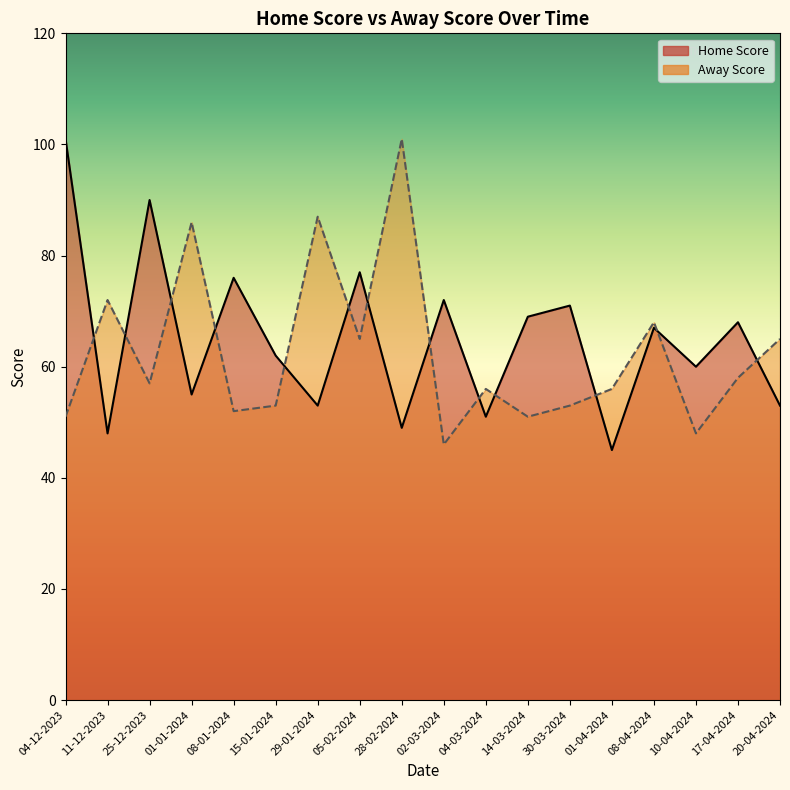

True or false: Away Score and Home Score intersect in this chart.

True